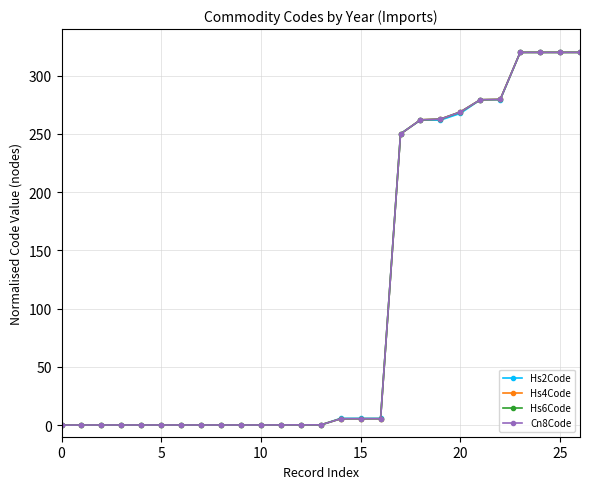

What is the greatest value displayed?

320.0